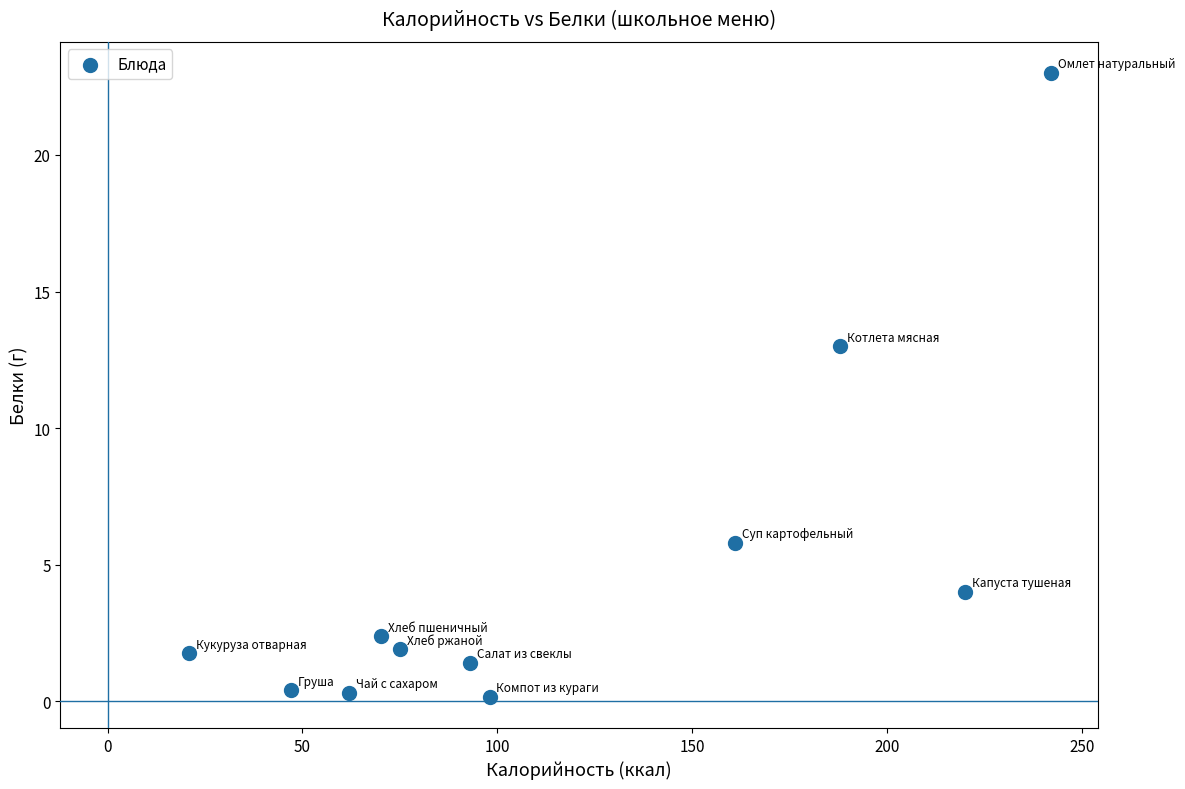

What is the range of X values (max minus min)?

221.0